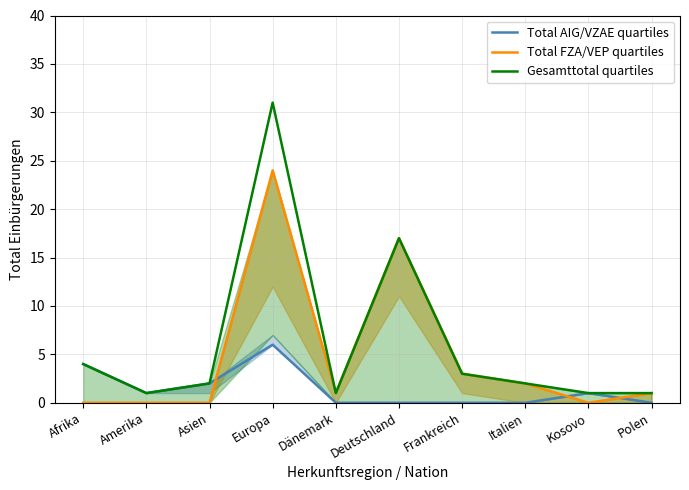

At which label does Total AIG/VZAE quartiles first exceed 1?

Afrika